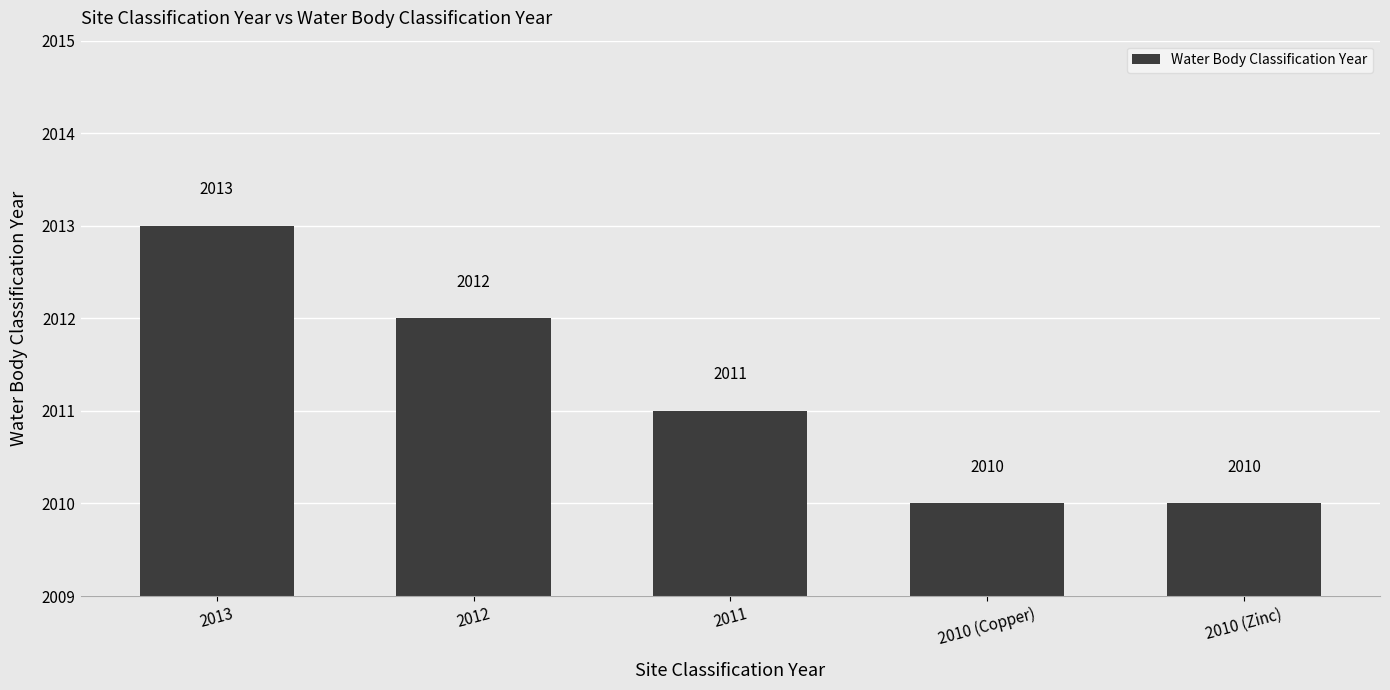

What is the label of the 1st bar from the right?

2010 (Zinc)